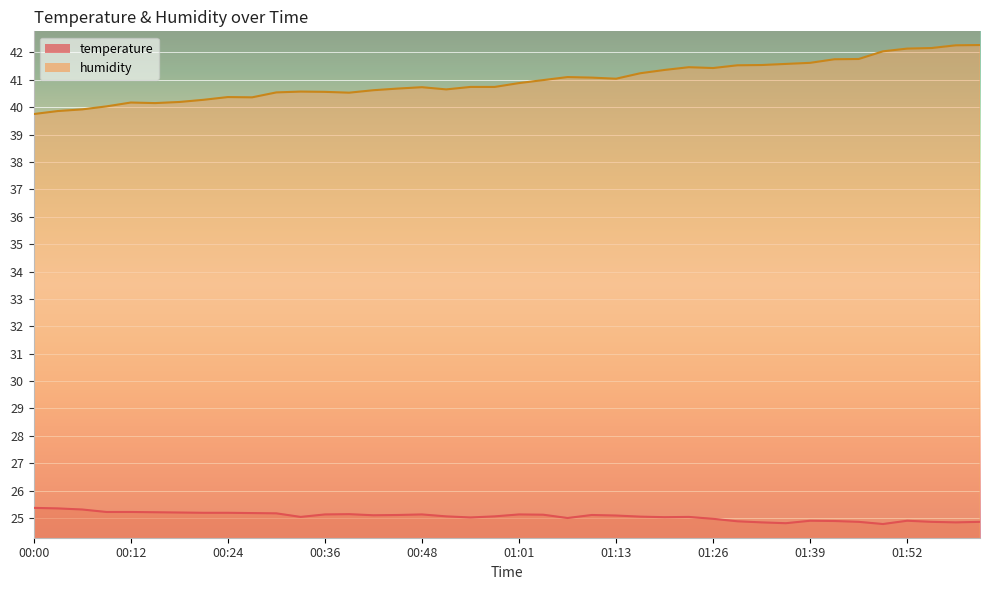

What position from the right is 00:45?

25